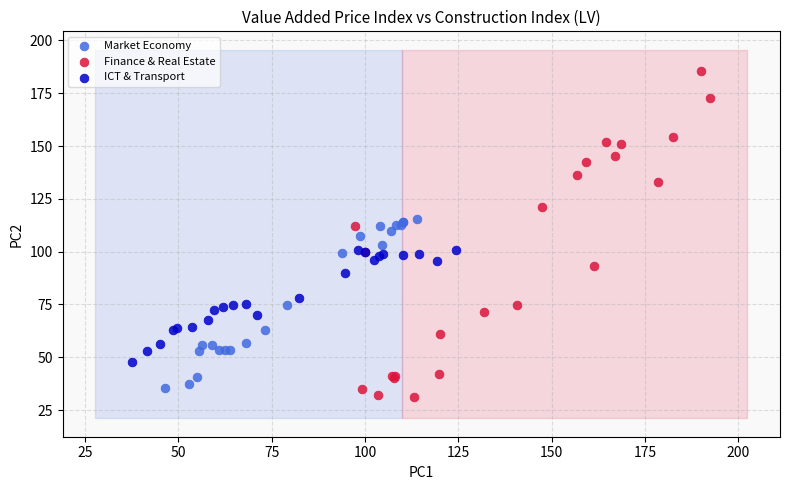

Which series has the largest Y range (max minus min)?

Finance & Real Estate